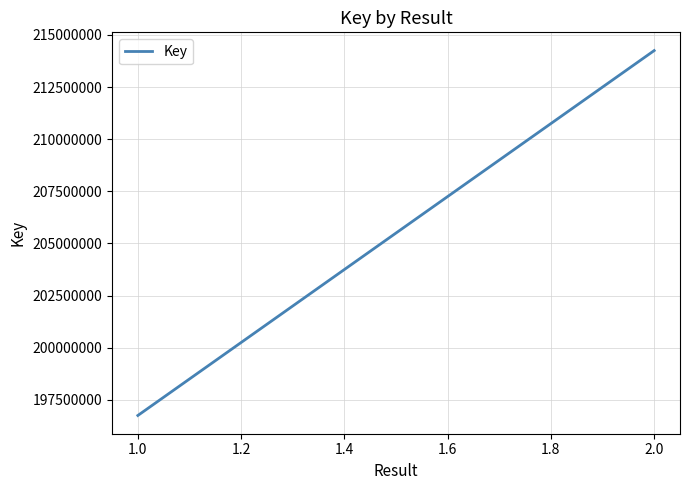

The chart shows a value of 140505541 at 2.0. True or false?

False